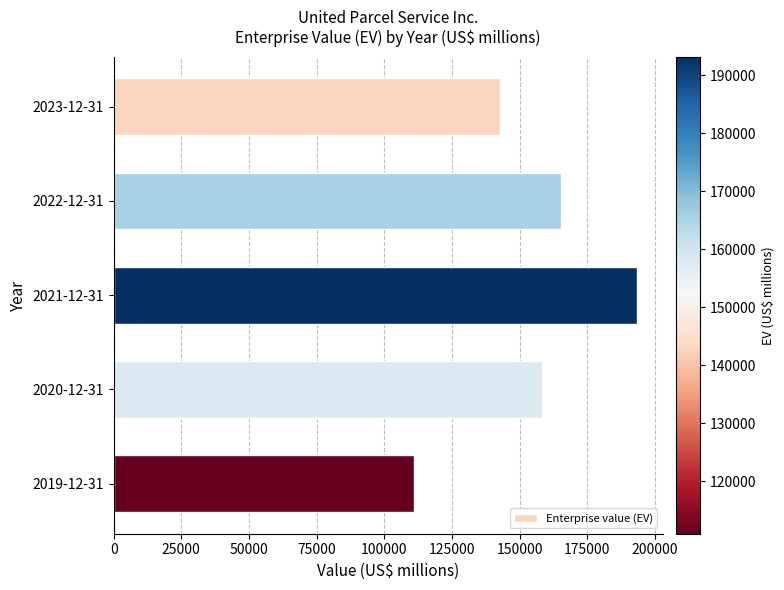

Are the bars grouped side by side (vs. stacked)?

No